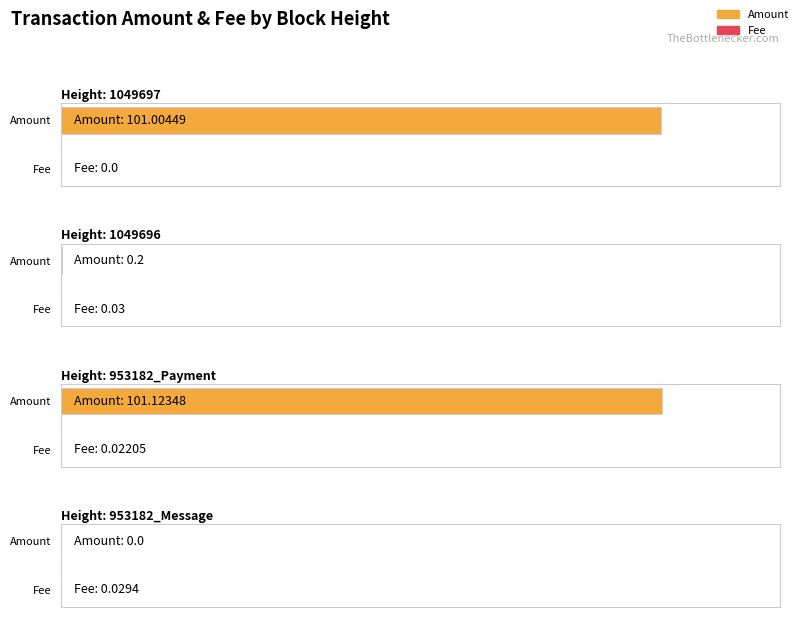

List the labels in order of Amount value, largest first.

953182_Payment, 1049697, 1049696, 953182_Message